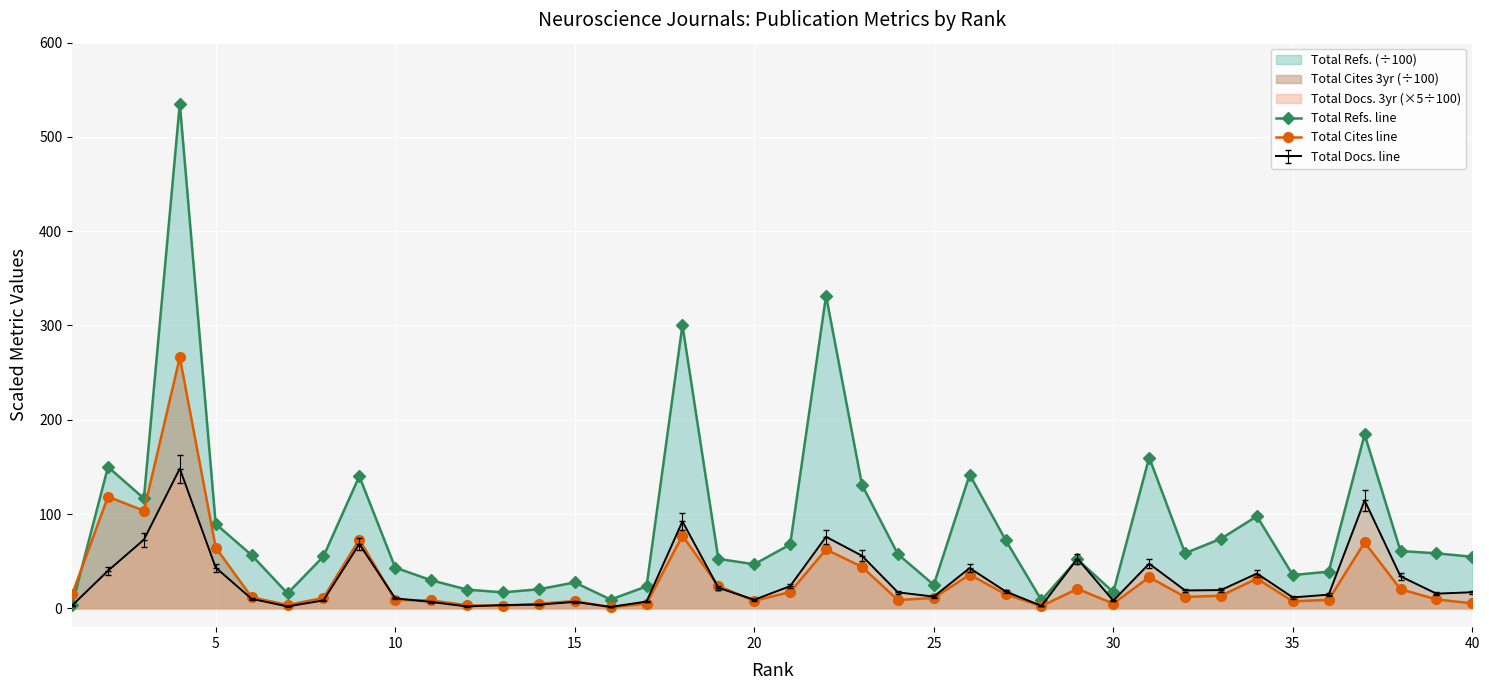

List the series in order of their peak value, lowest first.

Total Docs. line, Total Cites line, Total Refs. line